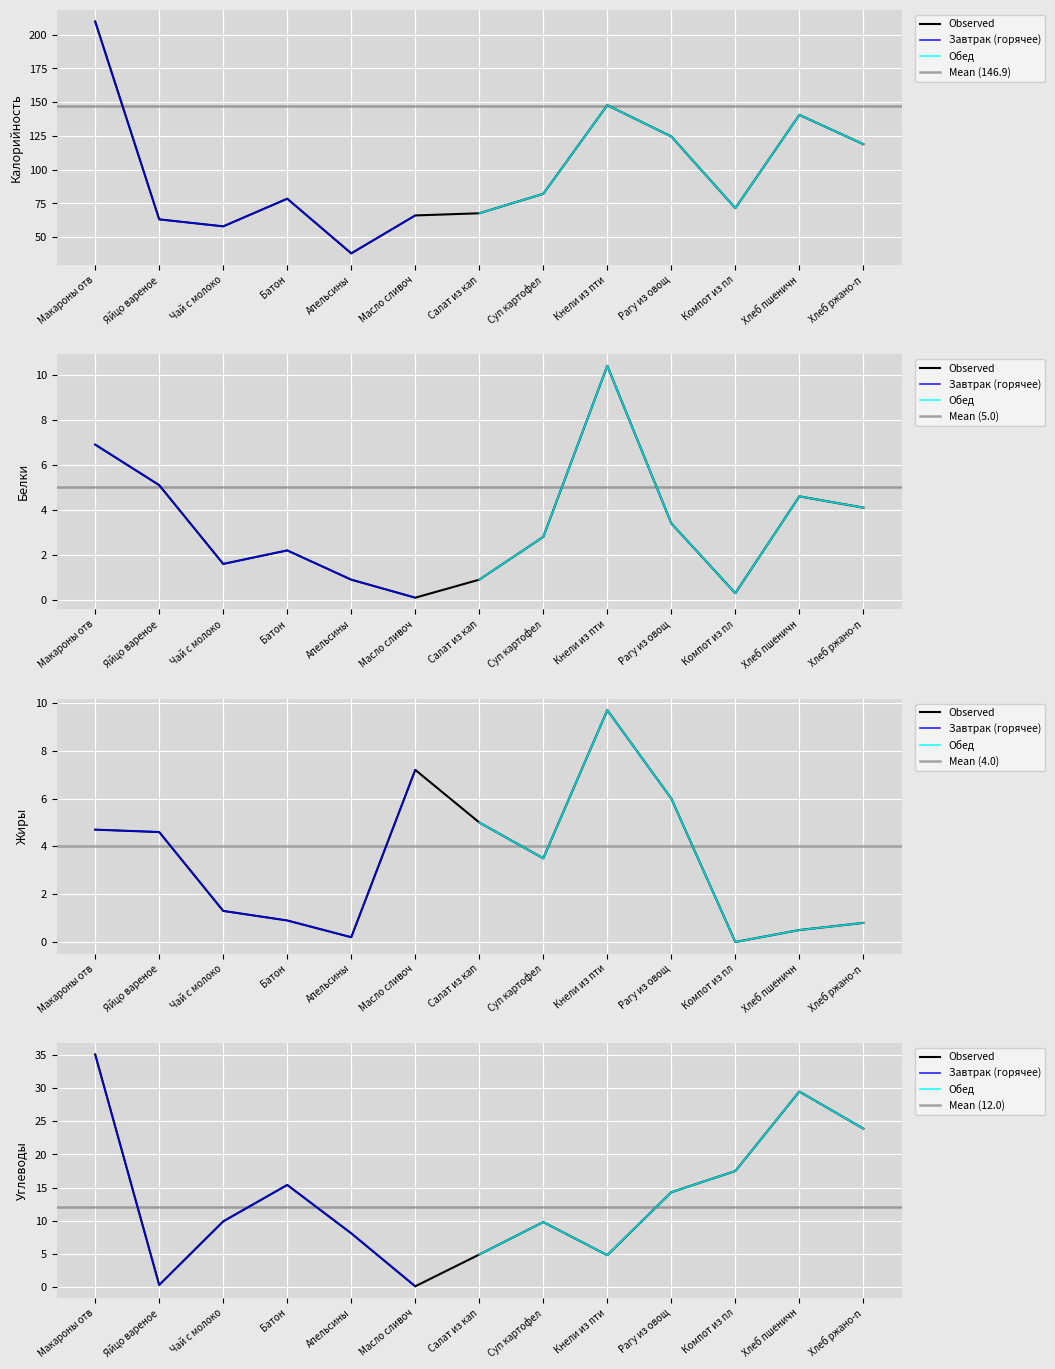

At how many categories does at least one series exceed 65?

10